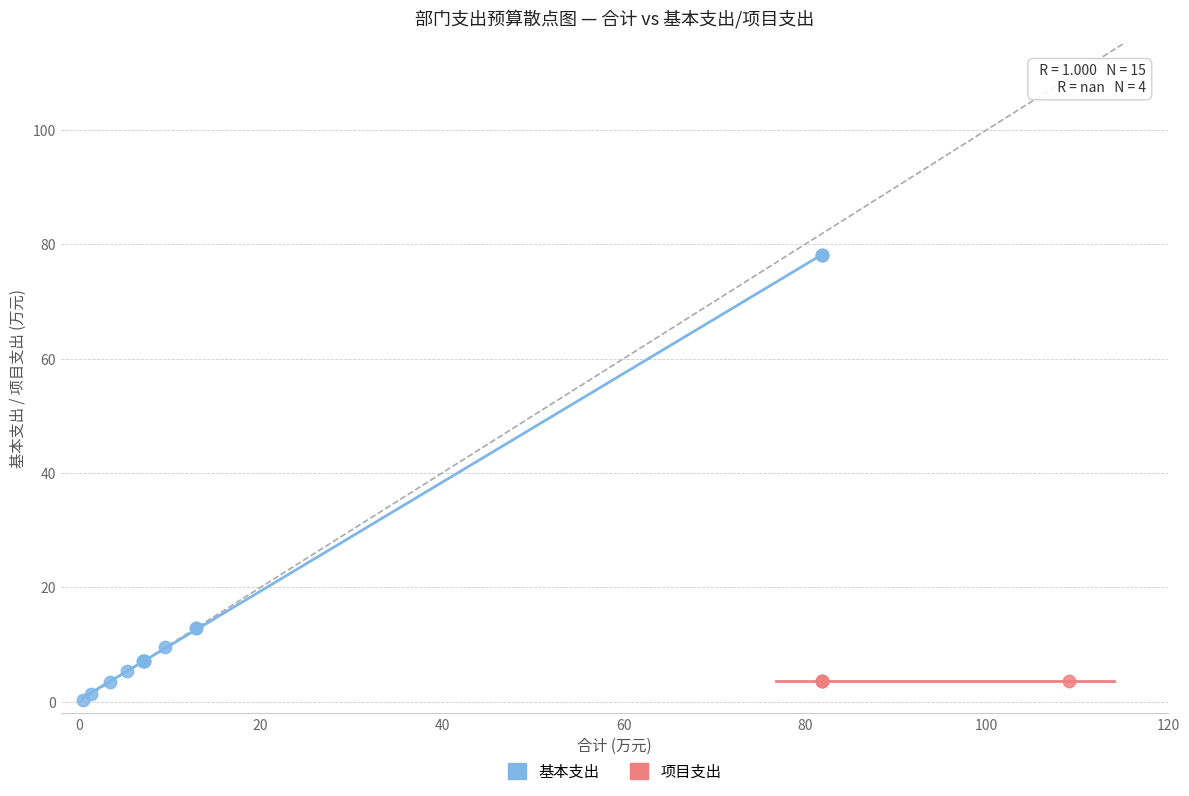

Which series reaches the maximum Y coordinate?

基本支出